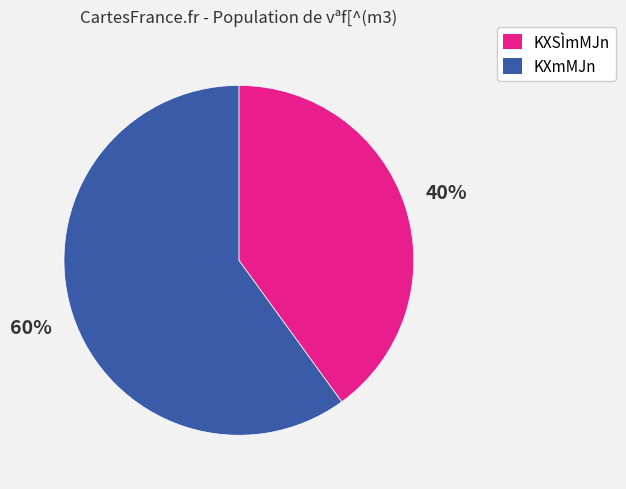

To the nearest percent, what is the difference between the largest and smallest slice percentages?

20%